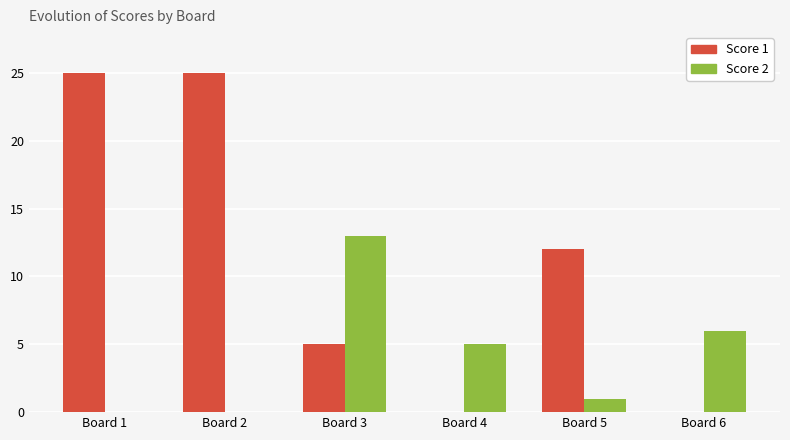

Reading left to right, extract all data points from this chart.

Score 1: Board 1=25	Board 2=25	Board 3=5	Board 4=0	Board 5=12	Board 6=0
Score 2: Board 1=0	Board 2=0	Board 3=13	Board 4=5	Board 5=1	Board 6=6